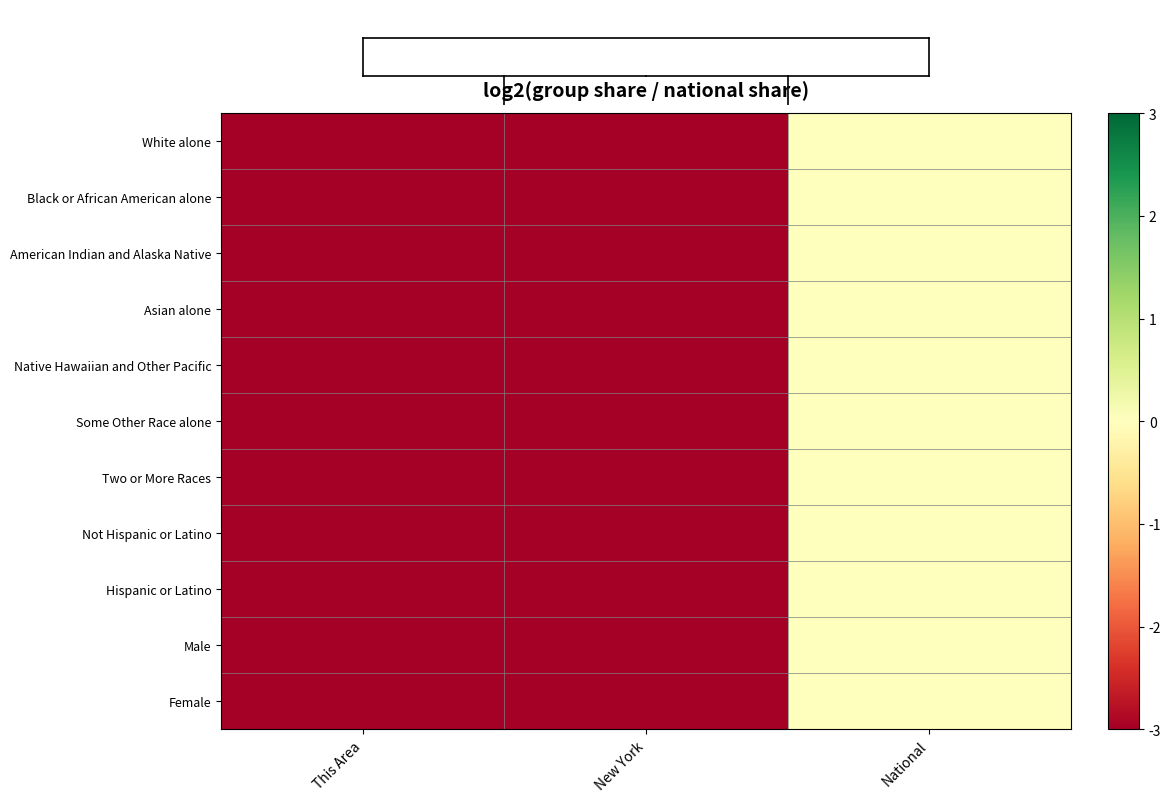

At National, list the series in order from largest to smallest.

White alone, Black or African American alone, American Indian and Alaska Native, Asian alone, Native Hawaiian and Other Pacific, Some Other Race alone, Two or More Races, Not Hispanic or Latino, Hispanic or Latino, Male, Female